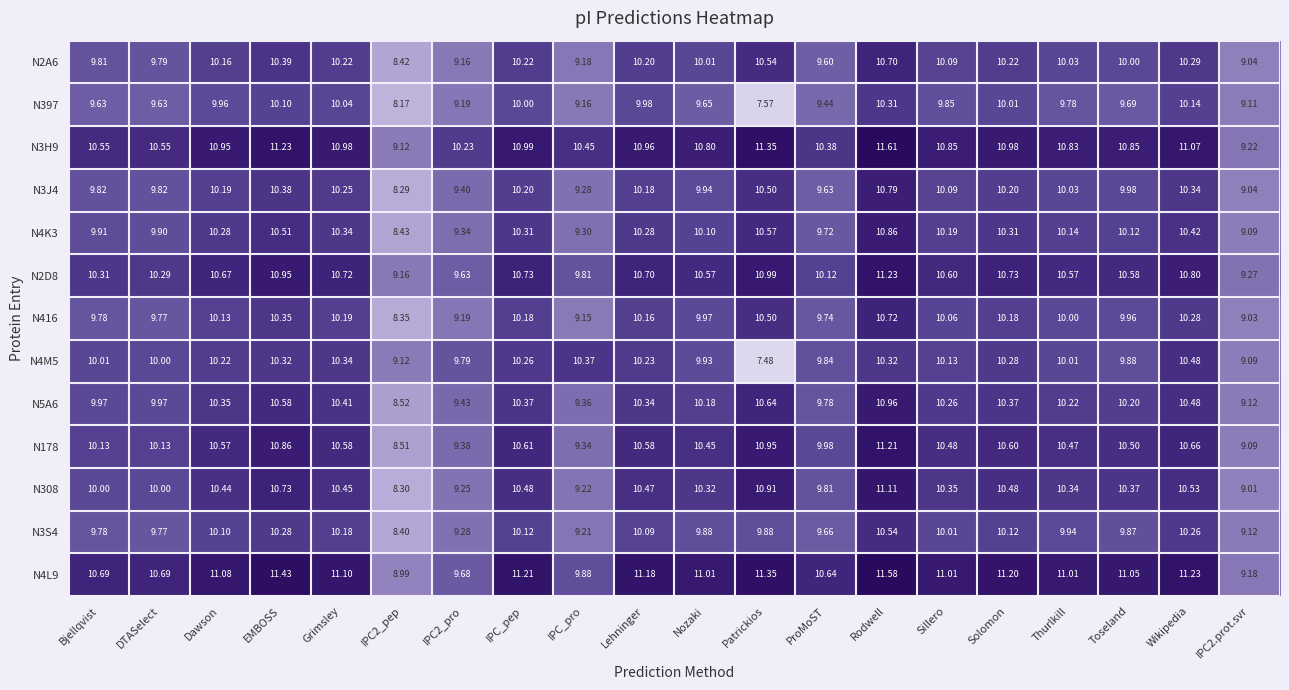

At which label does N397 first exceed 9?

Bjellqvist